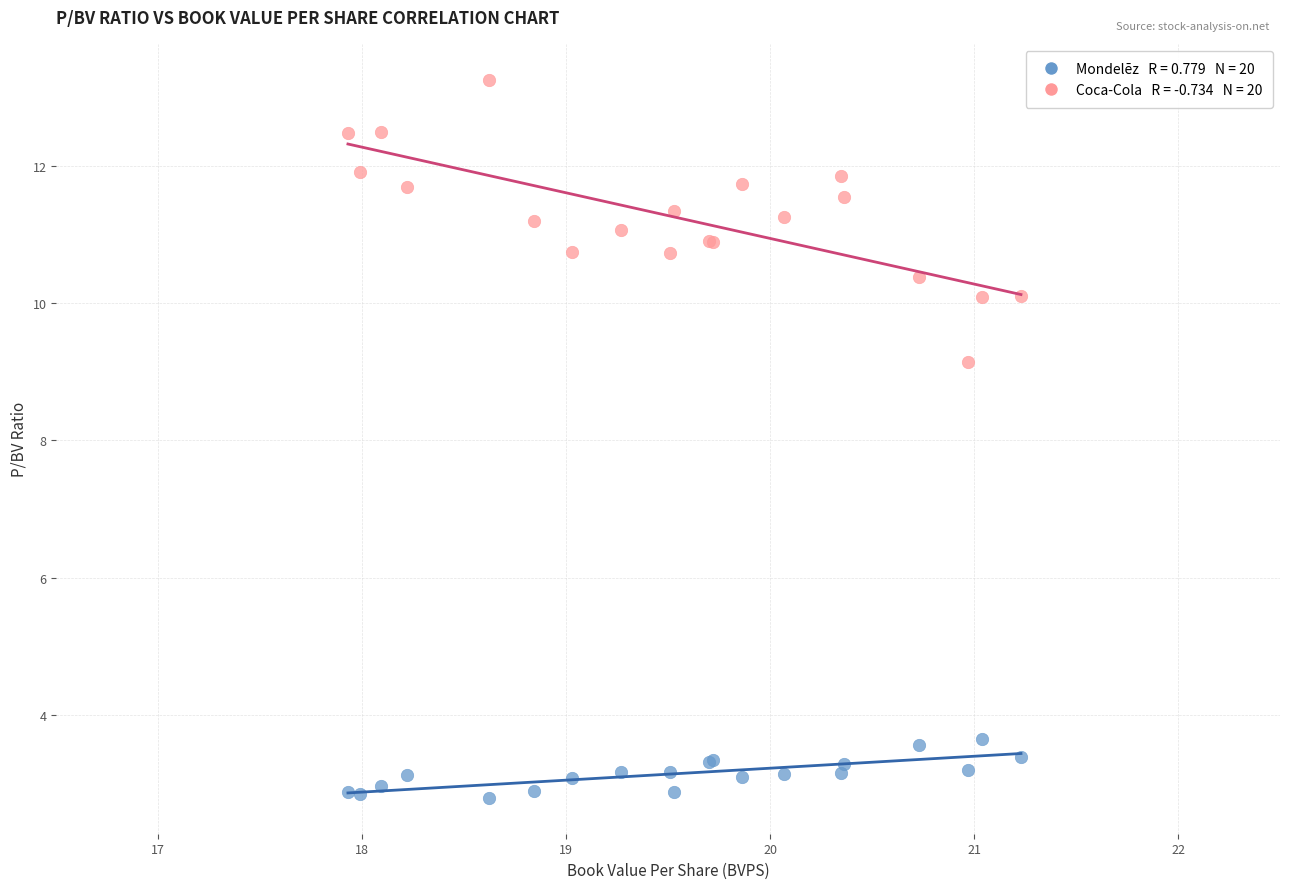

Across all series, what Y value is closest to 8?

9.1